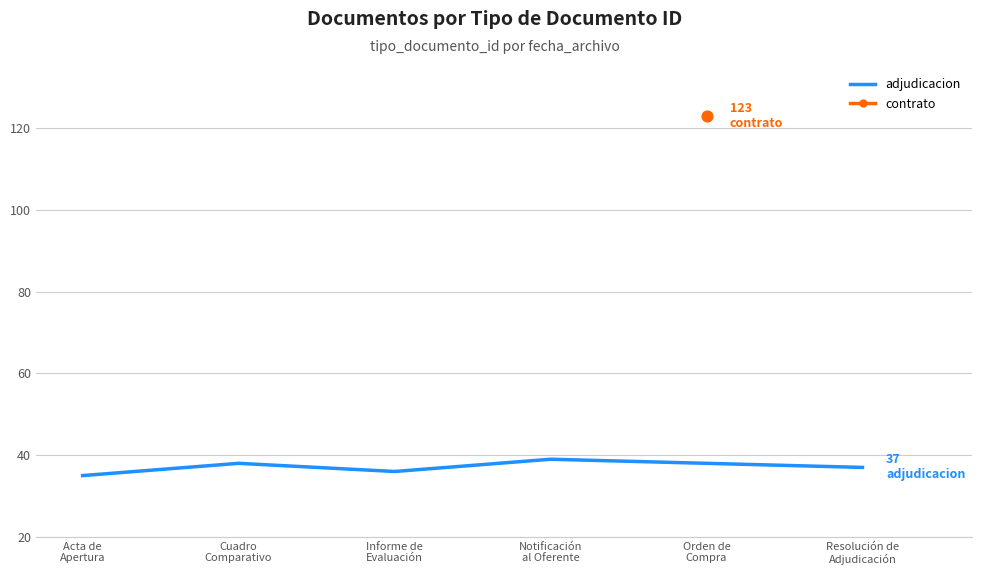

Approximately how many times larger is the value at Cuadro
Comparativo compared to Notificación
al Oferente?

1.0